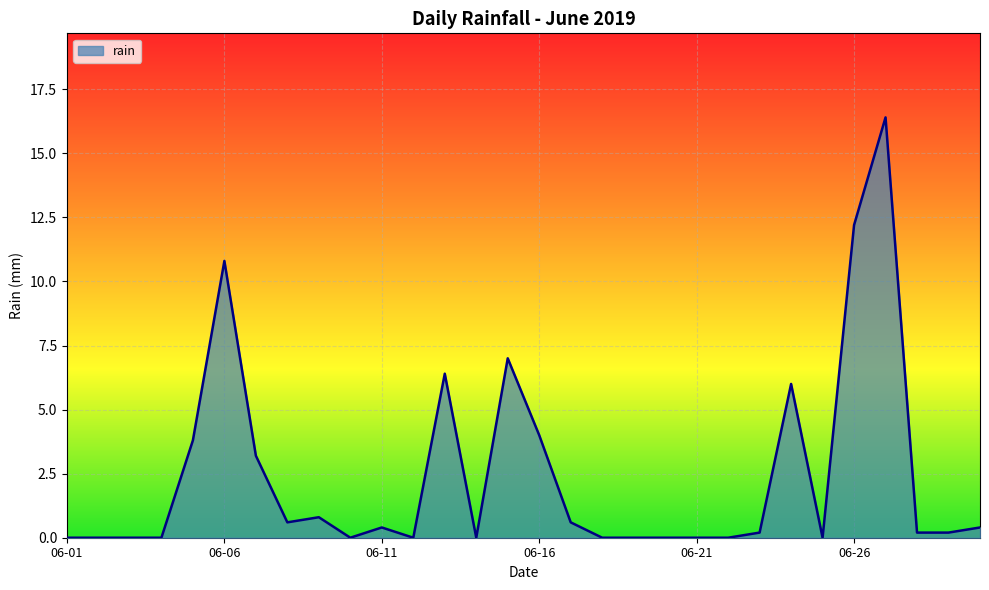

What is the maximum value shown in the chart?

16.4